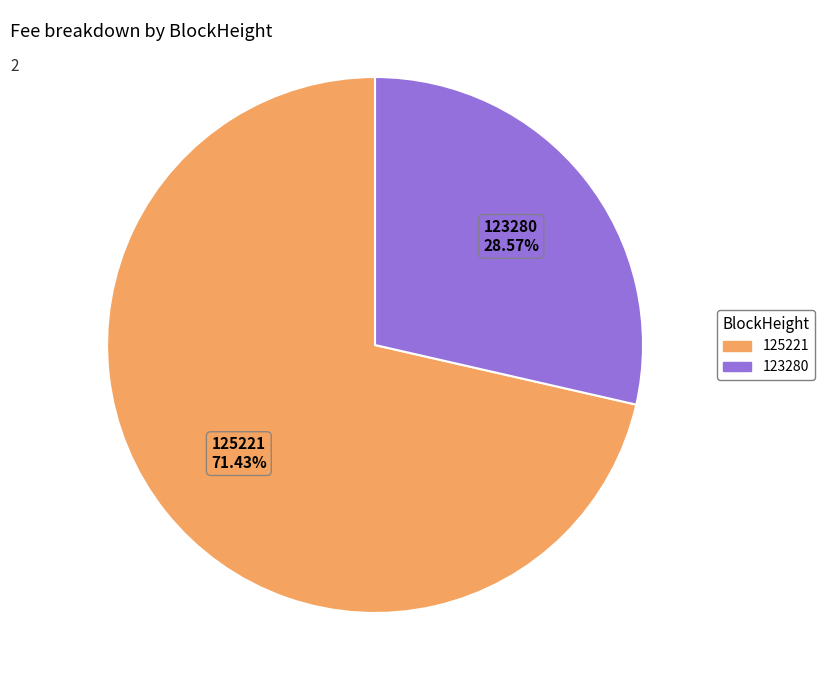

Which category accounts for the majority?

125221